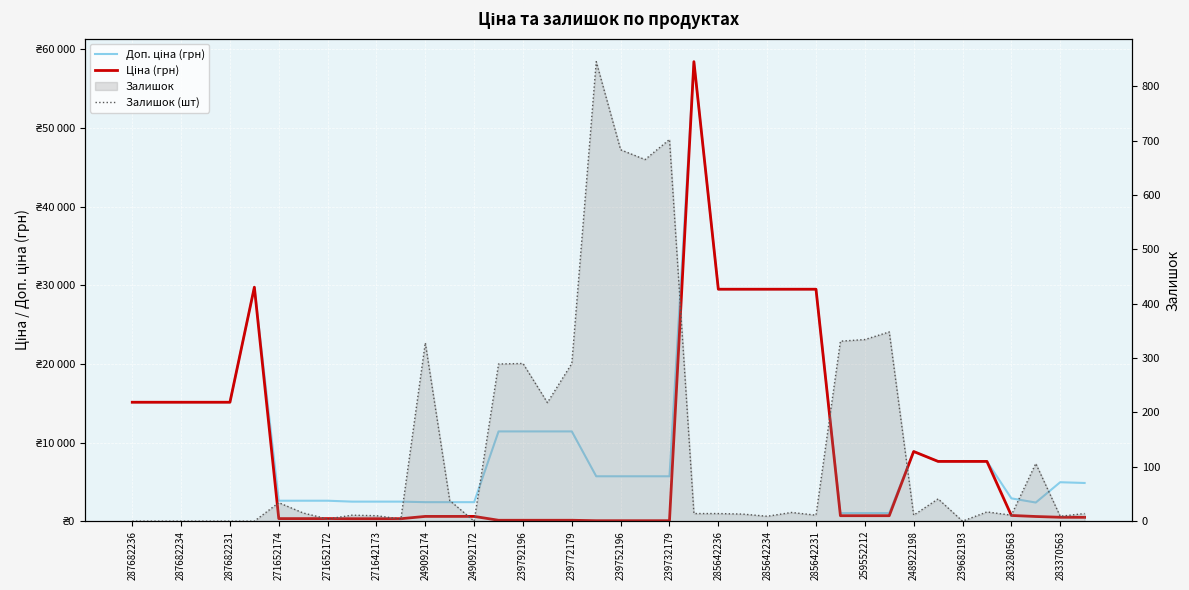

Is the value of Залишок (шт) at 271642173 greater than the value of Ціна (грн) at 239772179?

No